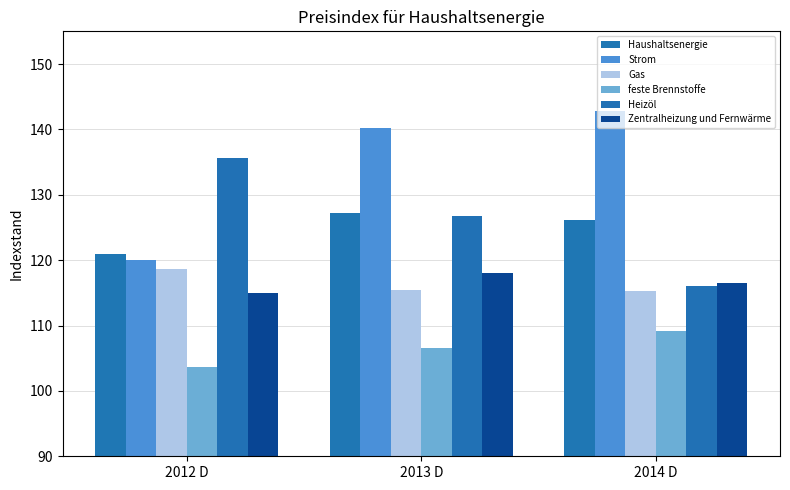

At 2013 D, list the series in order from smallest to largest.

feste Brennstoffe, Gas, Zentralheizung und Fernwärme, Heizöl, Haushaltsenergie, Strom